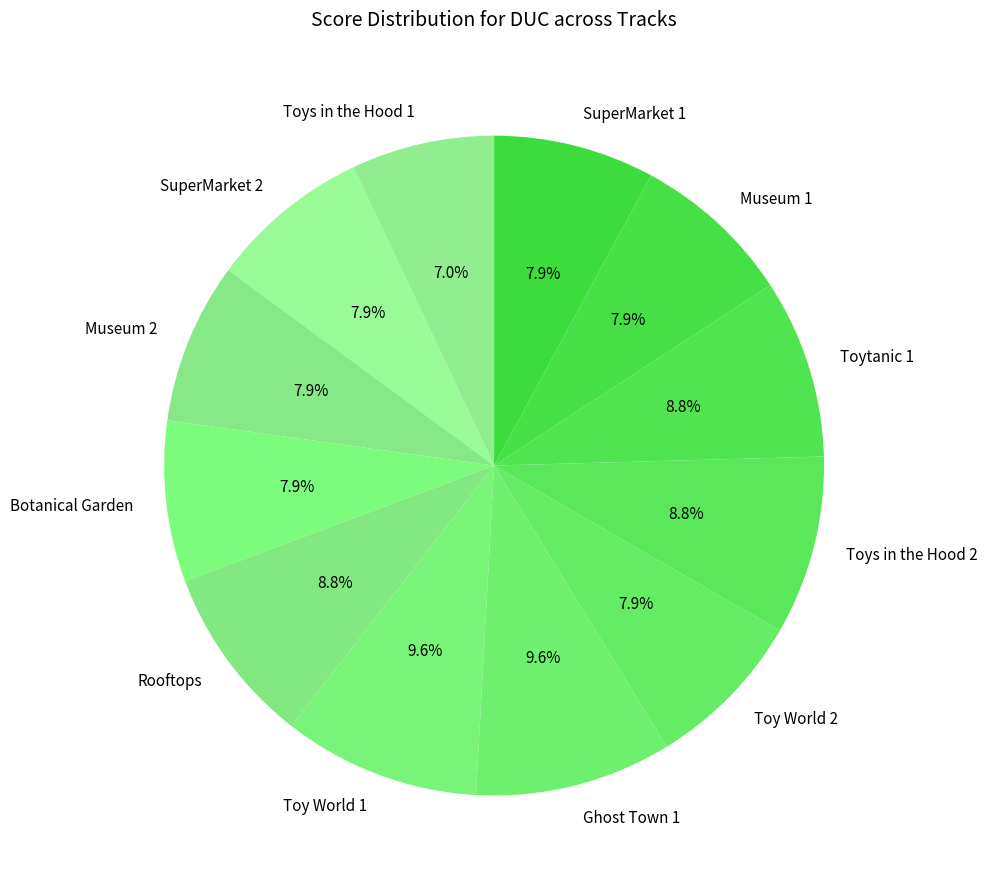

Which category has the smallest portion of the pie?

Toys in the Hood 1